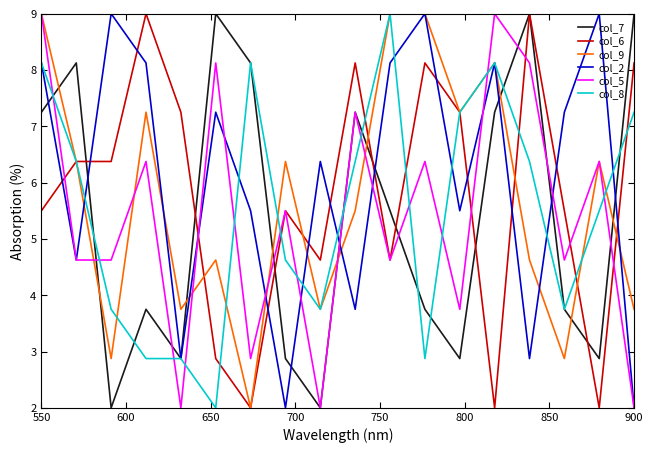

Which series has the largest total across all categories?

col_2